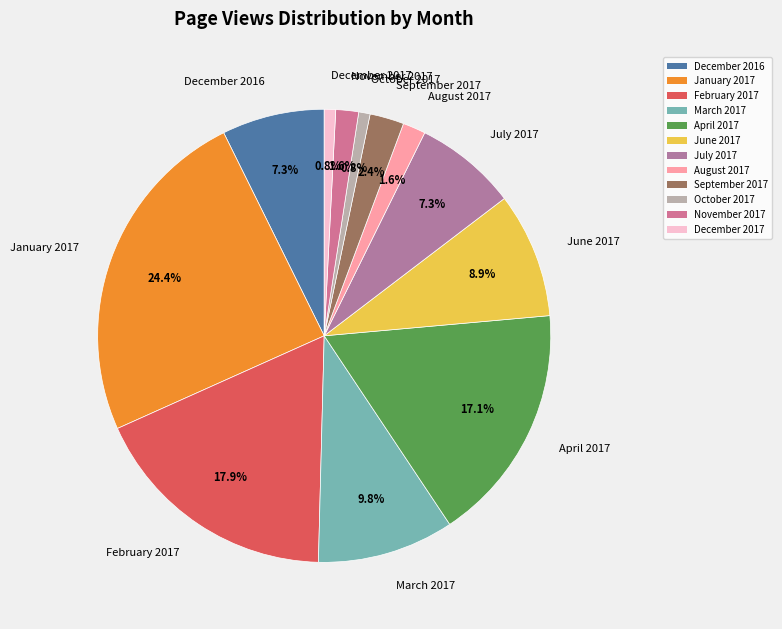

Combined, do October 2017 and March 2017 account for over 50%?

No